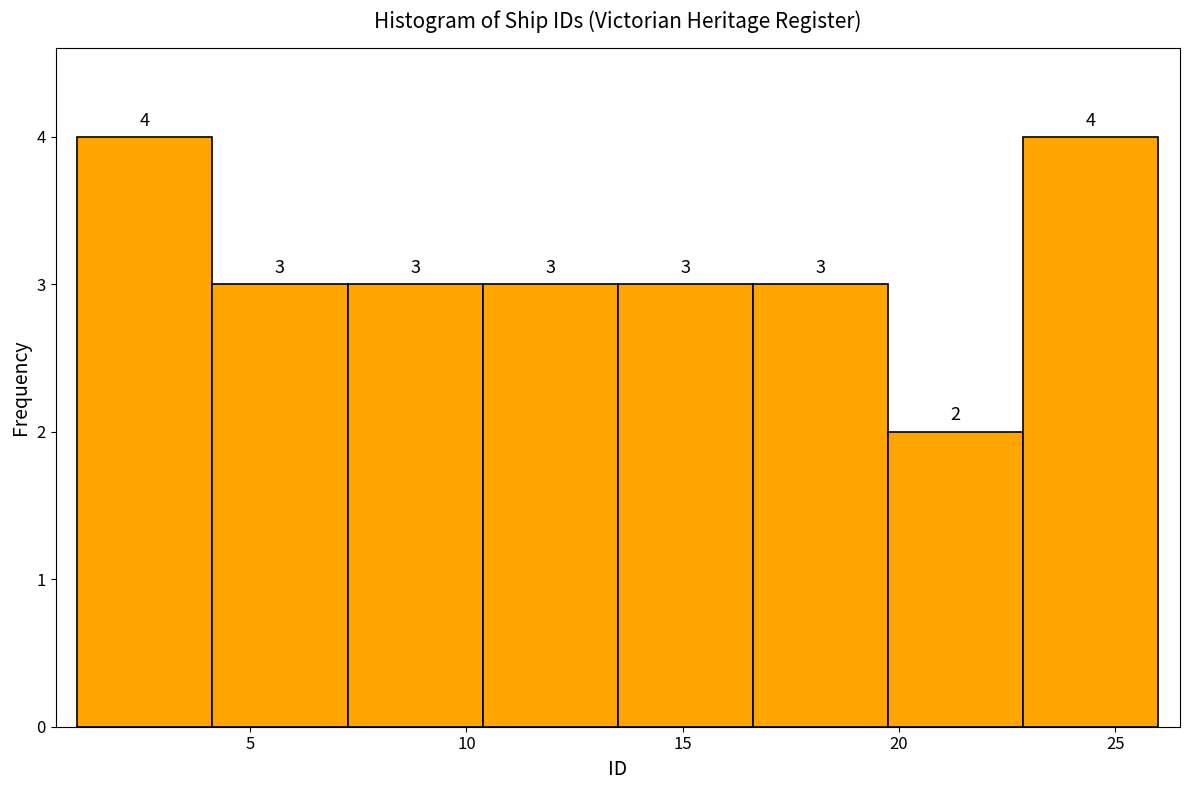

What is the height of the bar covering 4.0 to 7.5 on the x-axis? The bar edges are not printed on the chart, so give them approximately, as read against the axis.

3